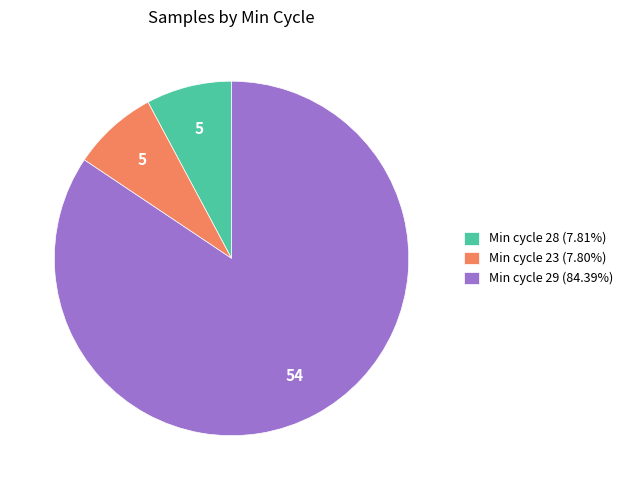

How many slices are in this pie chart?

3